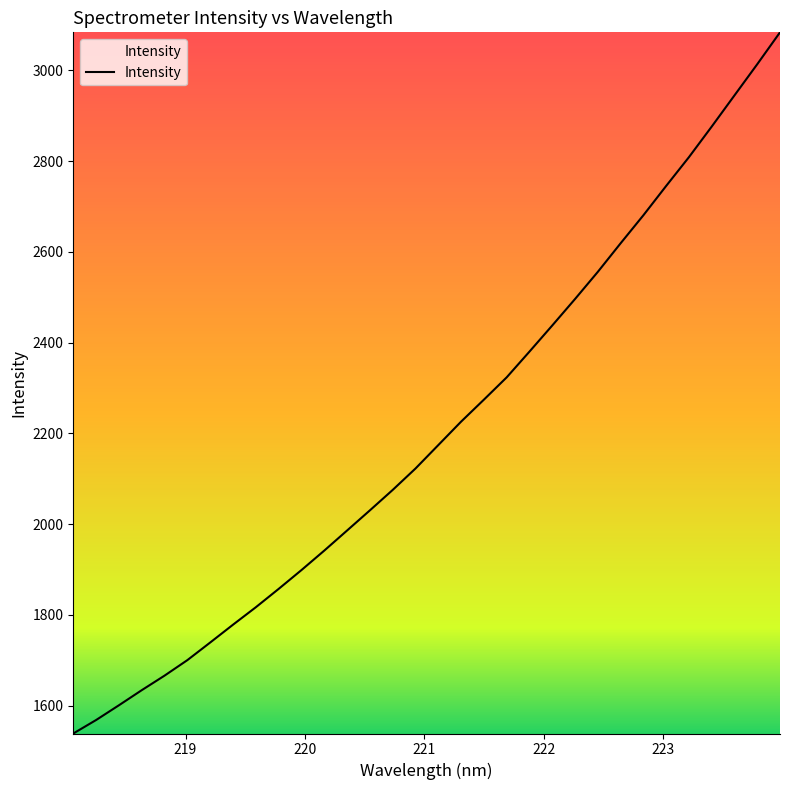

What is the difference between the maximum and minimum values?

1545.7